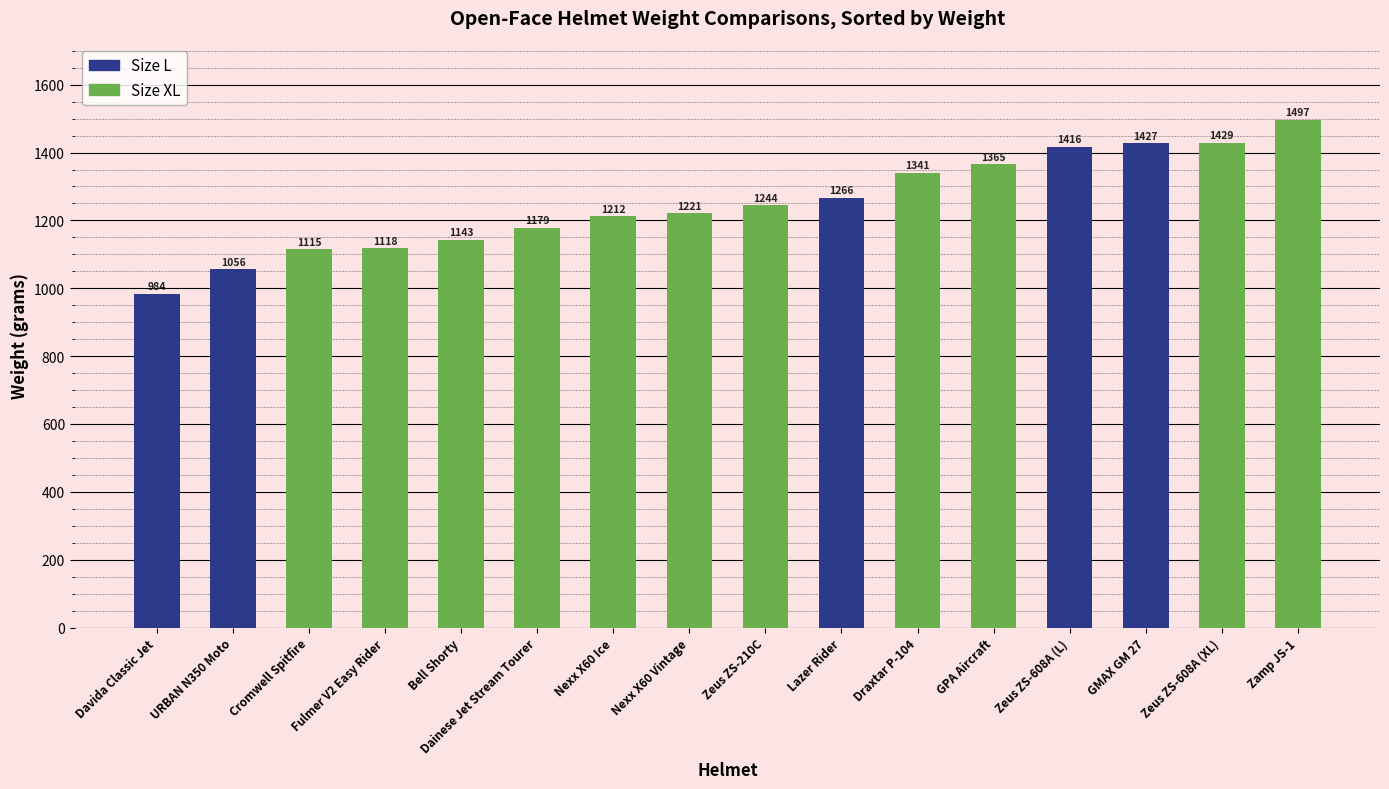

Reading left to right, transcribe all the data shown in this chart.

Davida Classic Jet=984	URBAN N350 Moto=1056	Cromwell Spitfire=1115	Fulmer V2 Easy Rider=1118	Bell Shorty=1143	Dainese Jet Stream Tourer=1179	Nexx X60 Ice=1212	Nexx X60 Vintage=1221	Zeus ZS-210C=1244	Lazer Rider=1266	Draxtar P-104=1341	GPA Aircraft=1365	Zeus ZS-608A (L)=1416	GMAX GM 27=1427	Zeus ZS-608A (XL)=1429	Zamp JS-1=1497